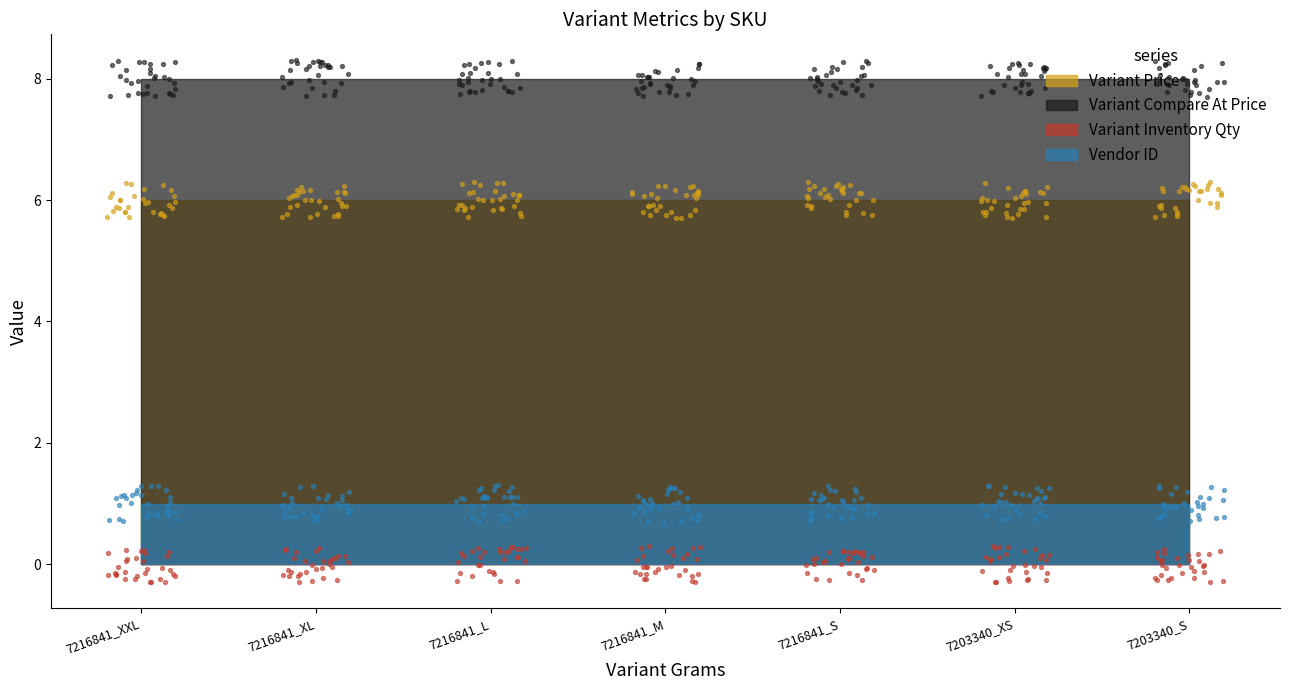

What is the total value across all series at 7216841_XL?

15